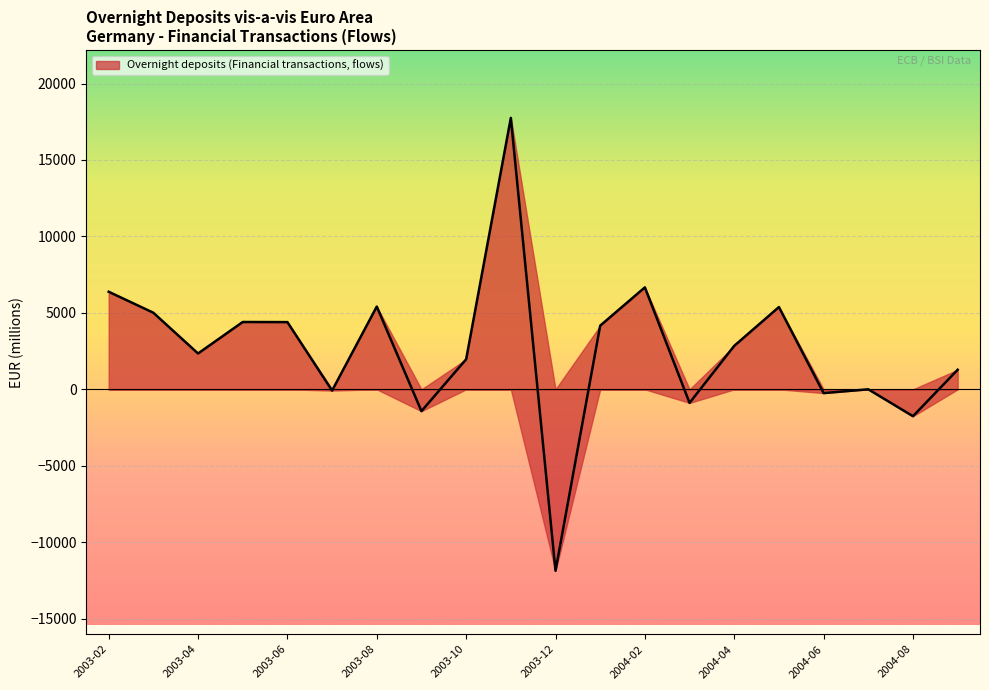

At which category does the chart reach its minimum across all series?

2003-12